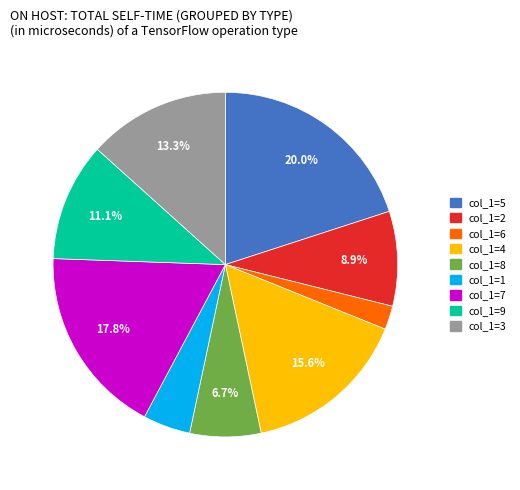

Does any single category account for the majority?

No